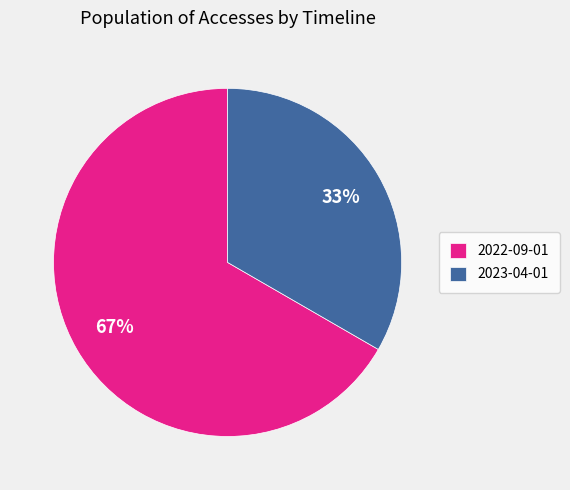

The 2022-09-01 slice represents 67% of the pie. True or false?

True